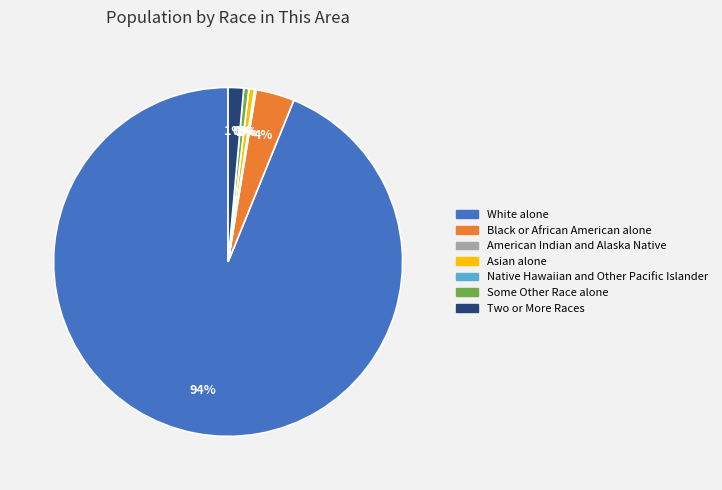

To the nearest percent, what is the average slice percentage?

14%